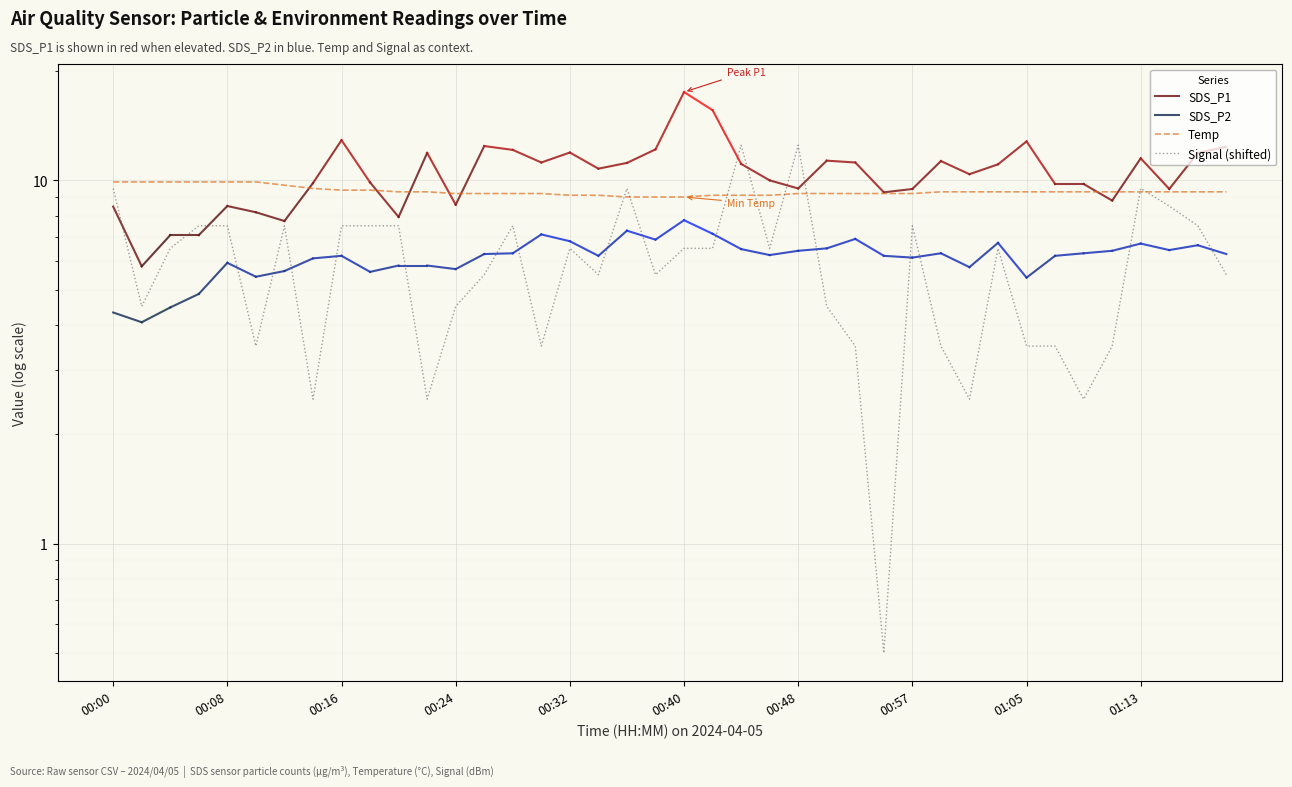

The Temp series shows 9.3 at 01:11. True or false?

True